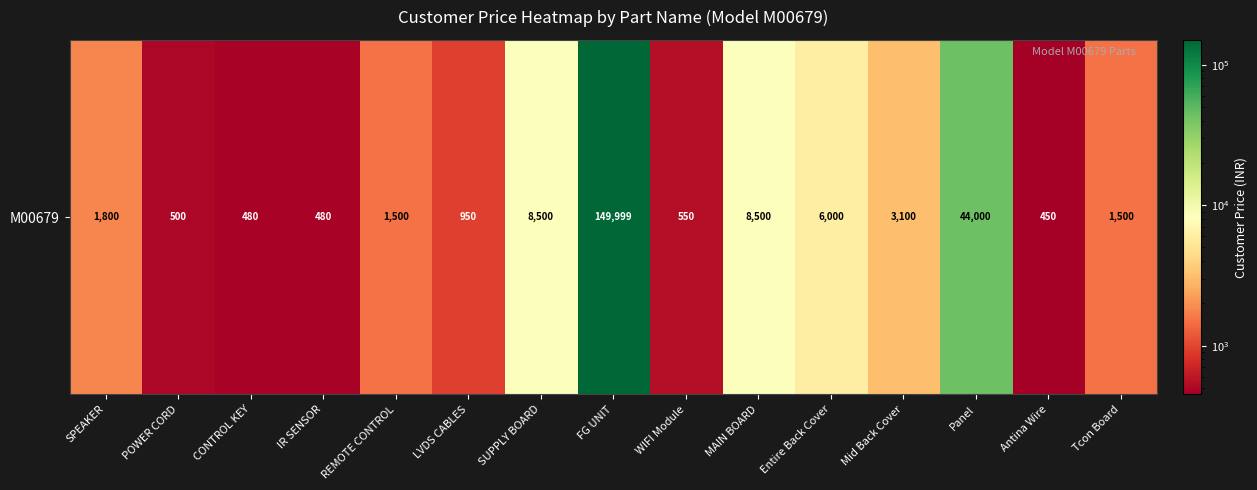

Which category has the lowest value across all series?

Antina Wire